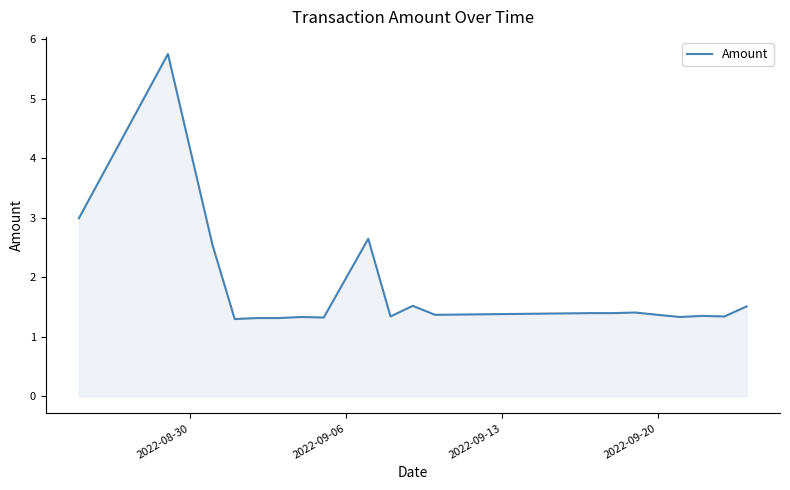

What is the smallest value displayed?

1.3